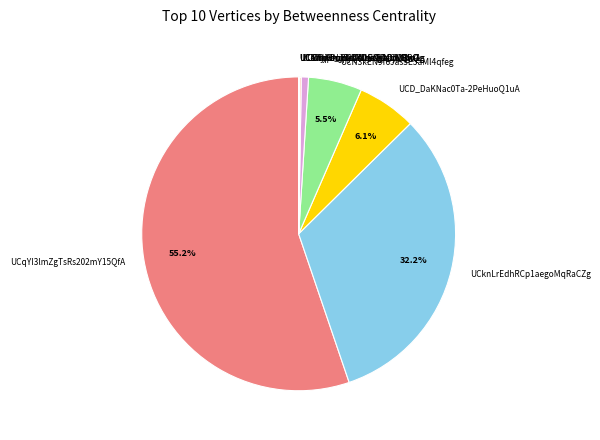

Which has a higher value, UCqYI3lmZgTsRs202mY15QfA or UCD_DaKNac0Ta-2PeHuoQ1uA?

UCqYI3lmZgTsRs202mY15QfA